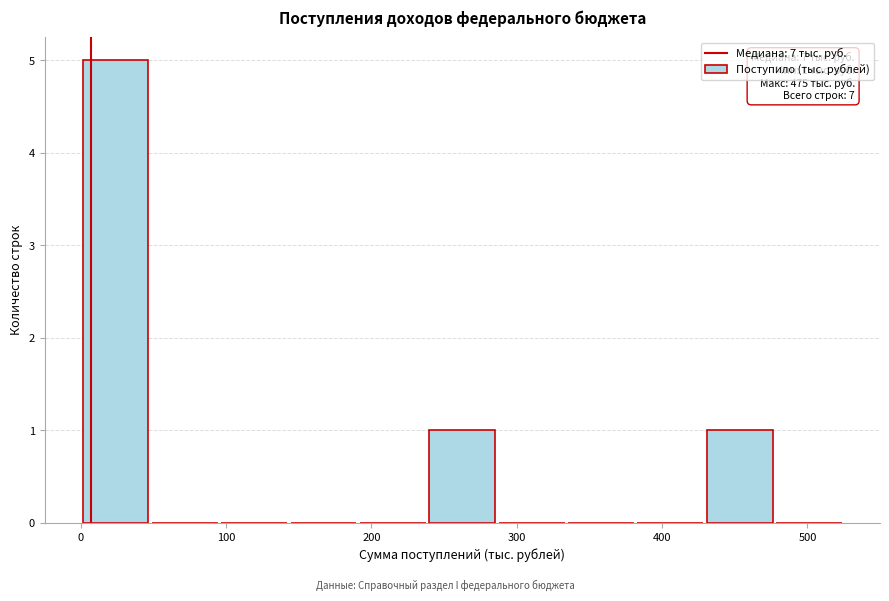

Over which range of the x-axis is the bar tallest?

0 to 50